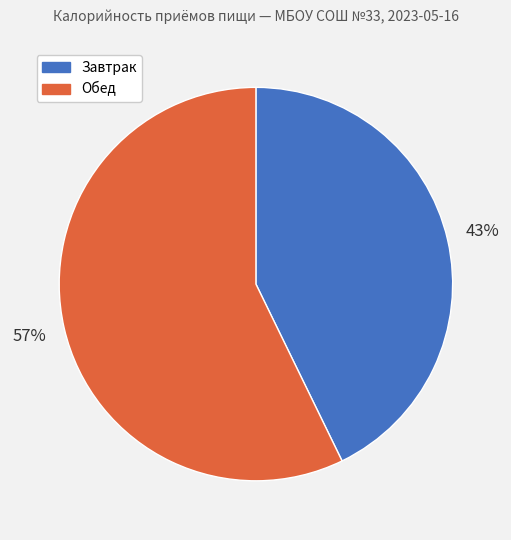

The Обед slice represents 69% of the pie. True or false?

False